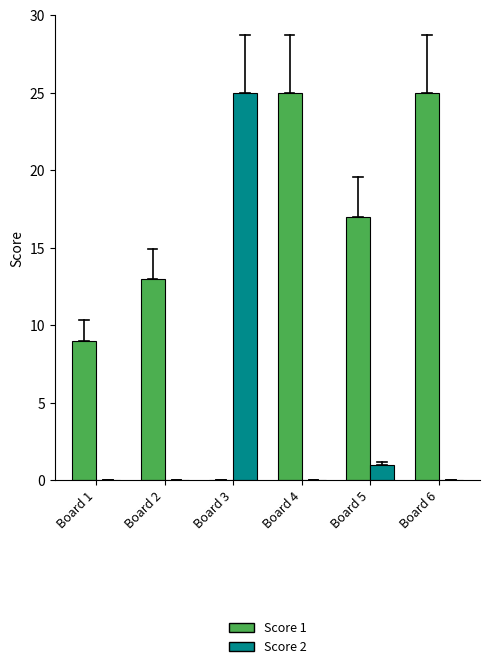

Between which two adjacent categories do Score 1 and Score 2 first intersect?

Board 2 and Board 3